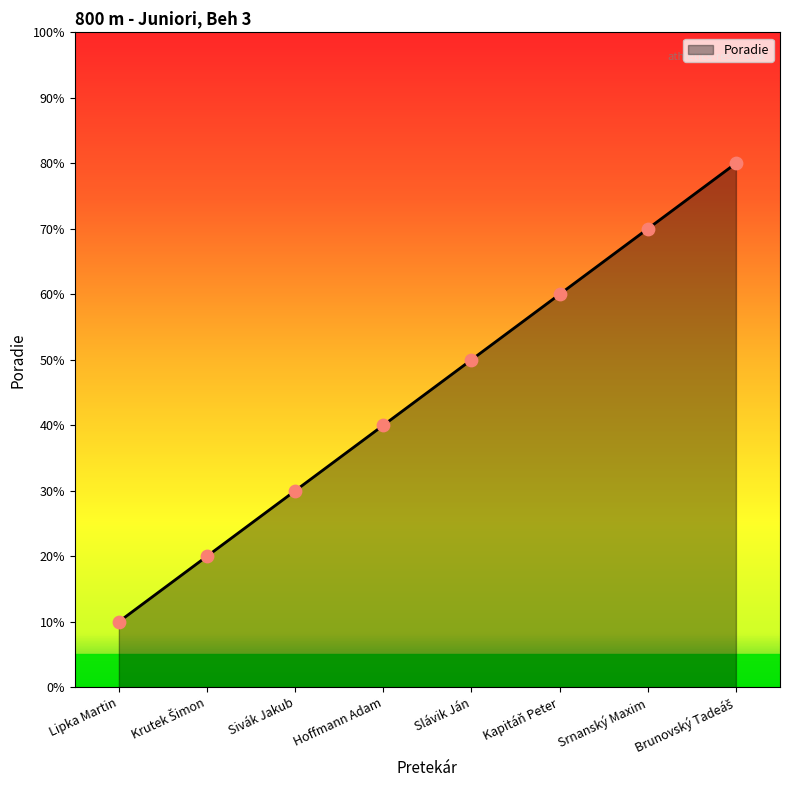

What is the change in value from Slávik Ján to Srnanský Maxim?

+2